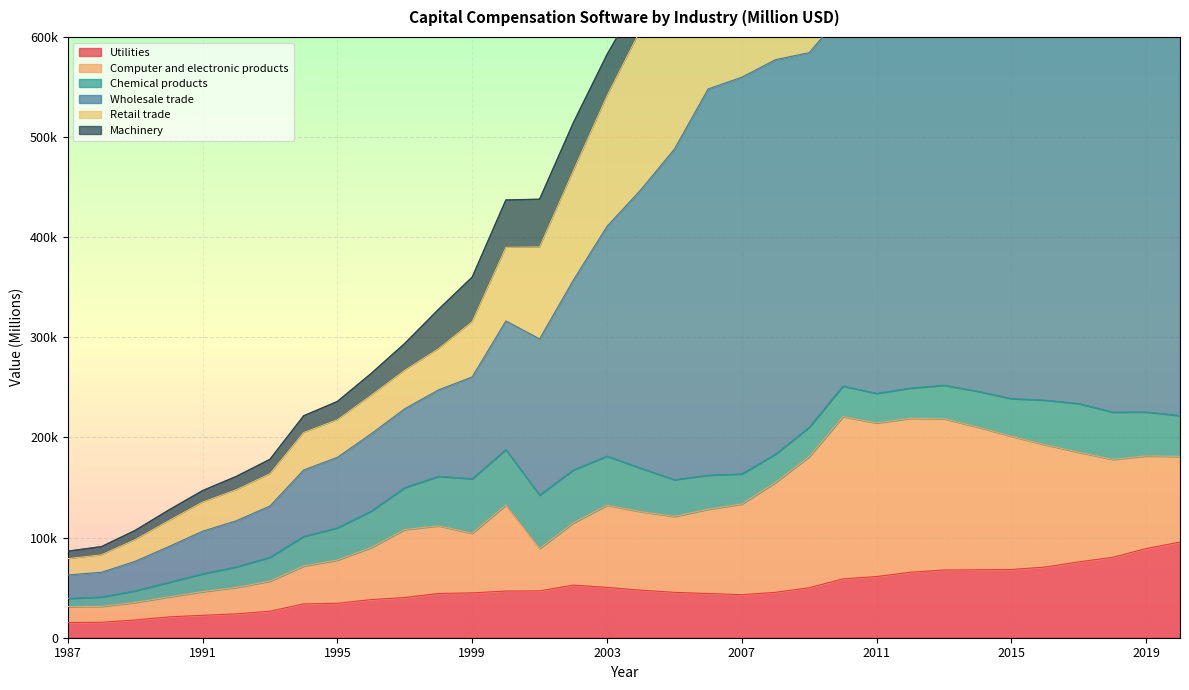

What is the value of the Retail trade point at the 33rd from the left?

112251